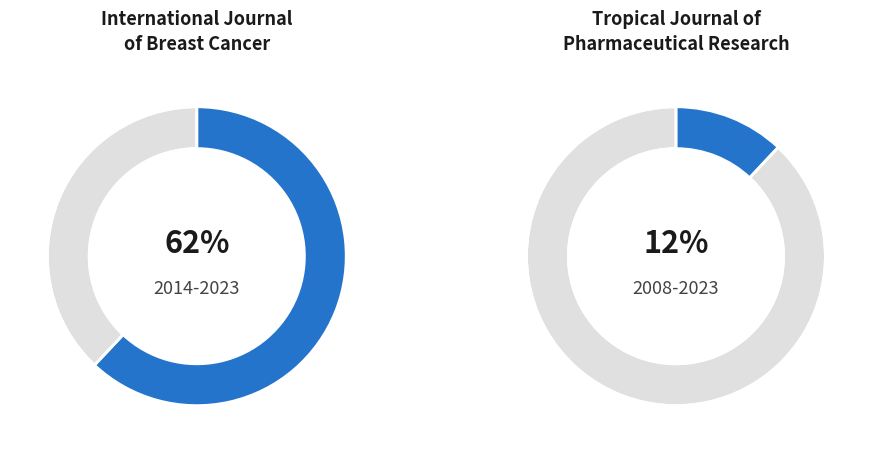

True or false: Tropical Journal of Pharmaceutical Research accounts for 41% of the total.

False